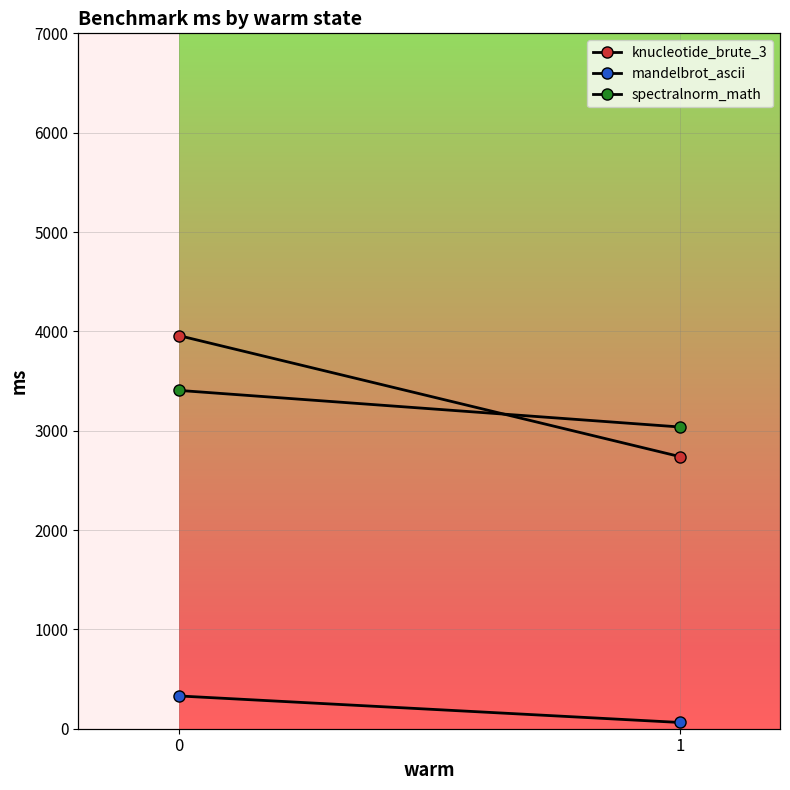

Reading left to right, transcribe all the data shown in this chart.

knucleotide_brute_3: 0=3958.1	1=2739.6
mandelbrot_ascii: 0=330.2	1=63.0
spectralnorm_math: 0=3406.0	1=3037.5